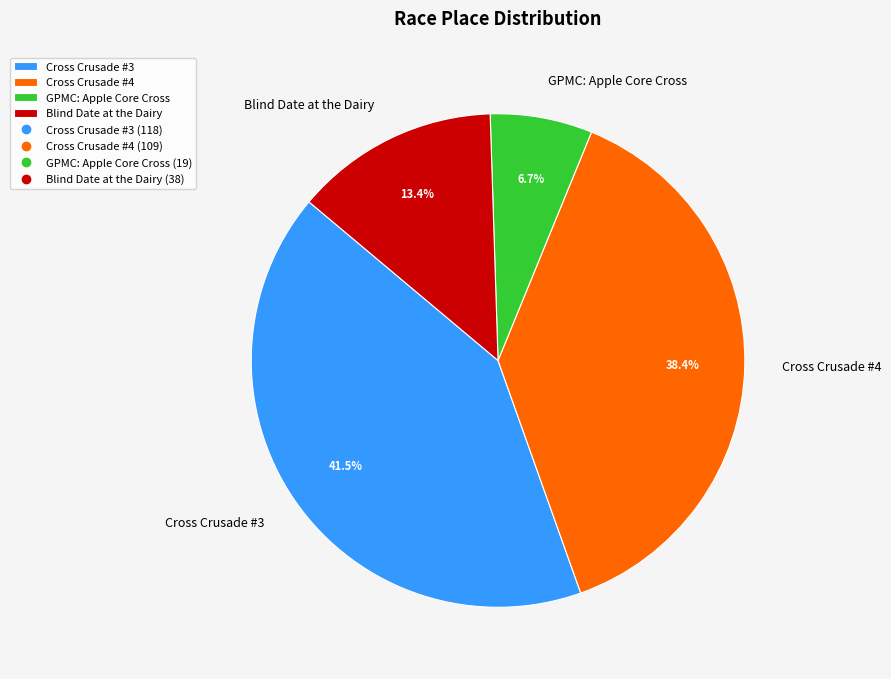

How many slices are in this pie chart?

4